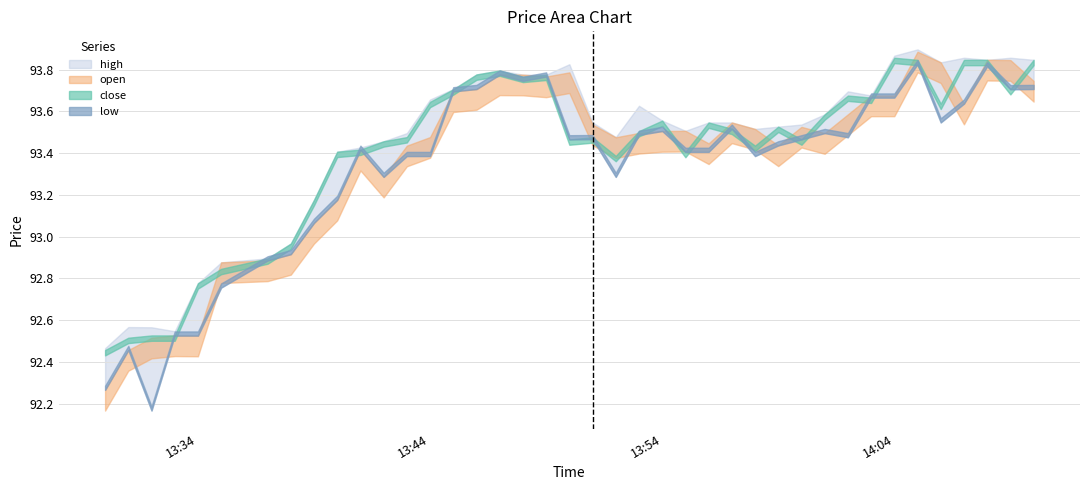

What are all the series names shown in the legend?

close, open, high, low